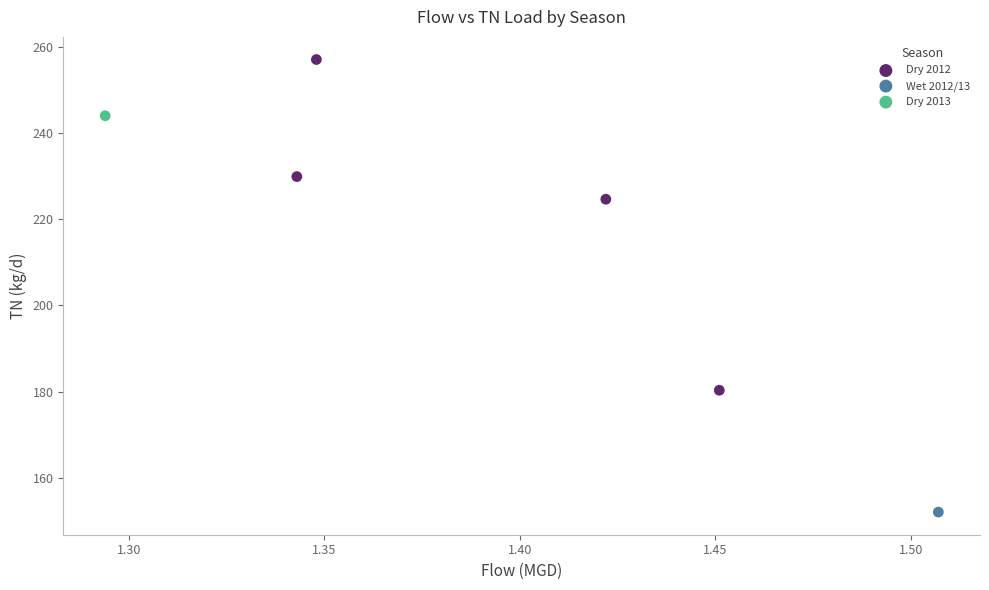

What are all the series names shown in the legend?

Dry 2012, Wet 2012/13, Dry 2013